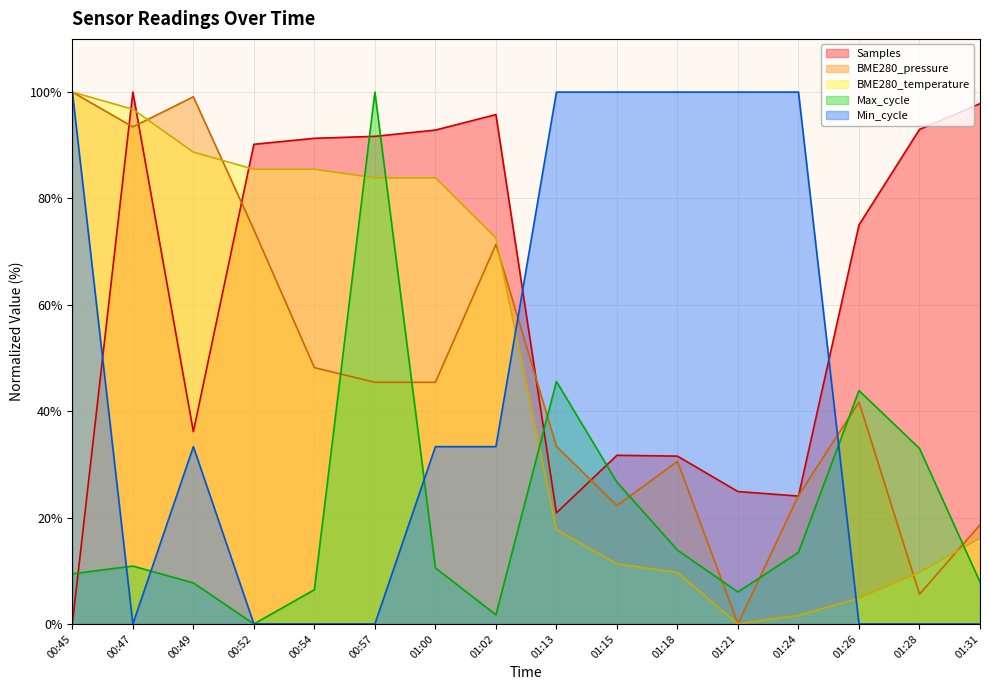

Between 00:52 and 01:18, which series saw the biggest shift?

Min_cycle